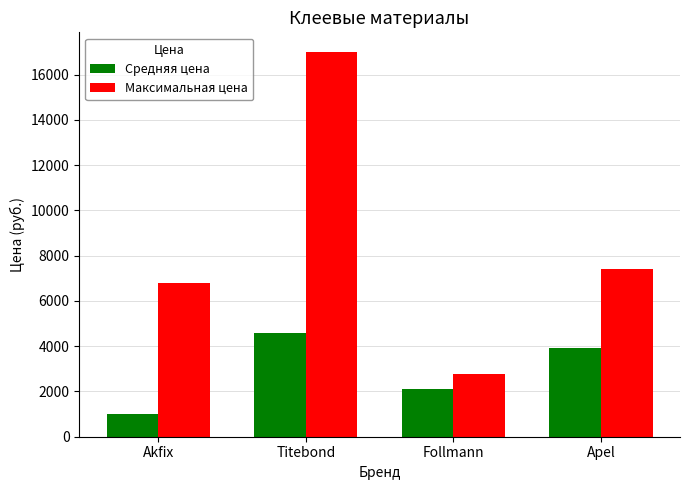

What is the difference between the second highest and second lowest values in the Максимальная цена series?

640